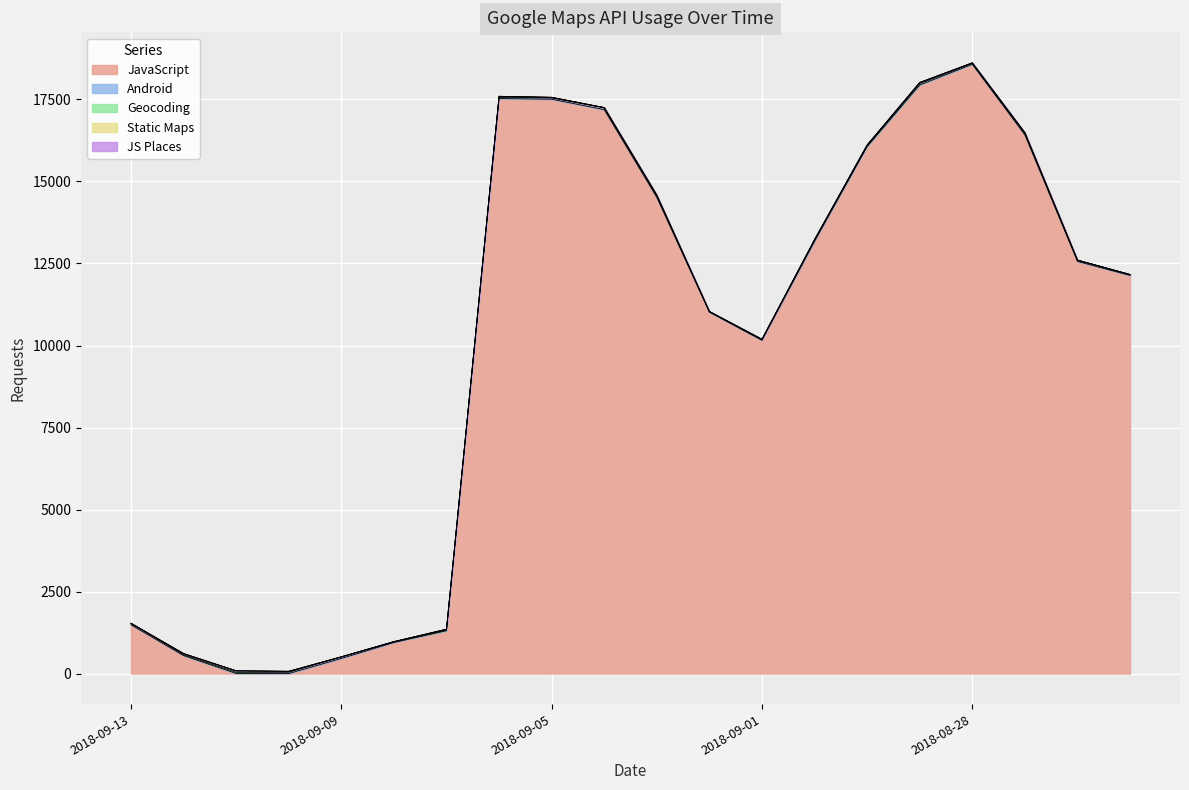

How many positive values does the Geocoding series have?

13